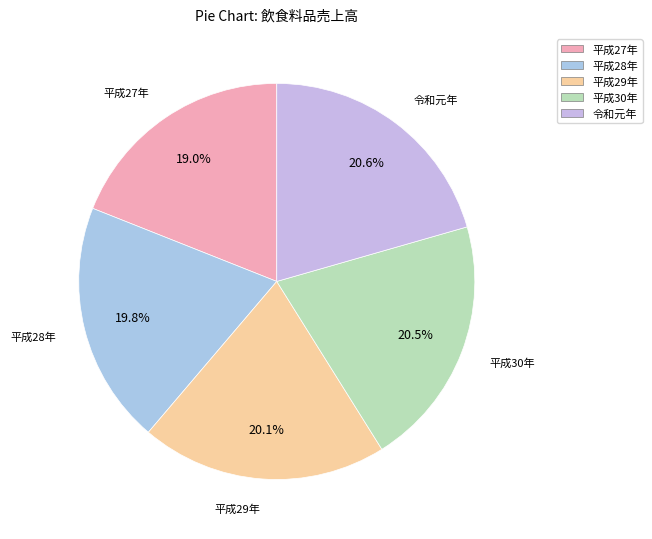

To the nearest percent, what portion does 平成27年 represent?

19%